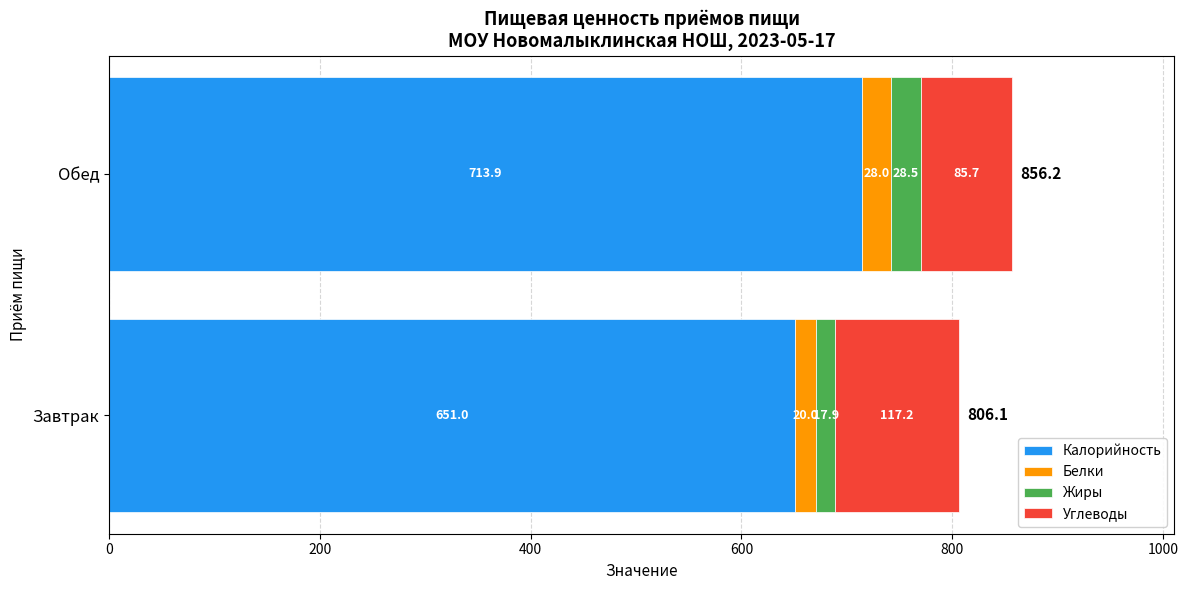

List the labels in order of Калорийность value, smallest first.

Завтрак, Обед